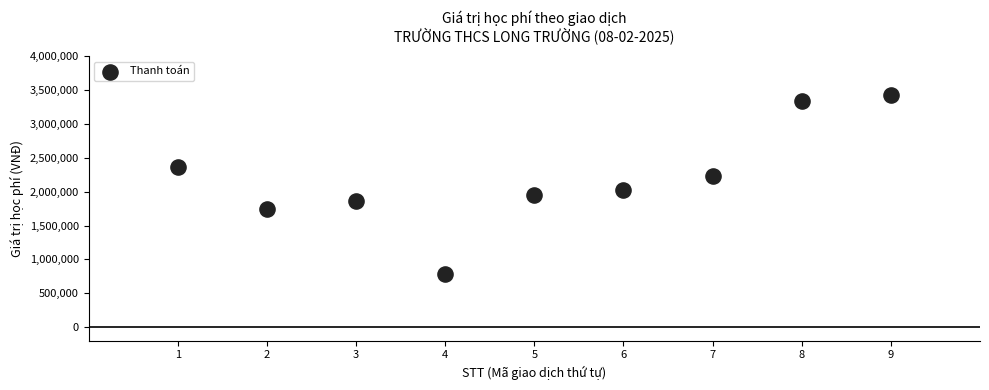

What is the average Y value?

2195333